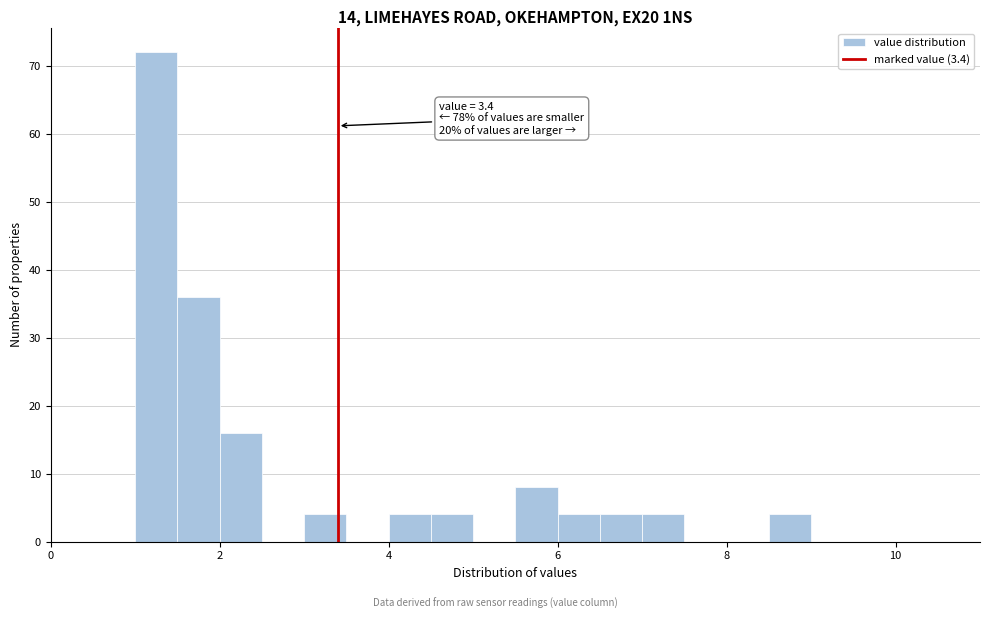

Read against the x-axis, roughly where is the centre of the tallest bar?

1.2